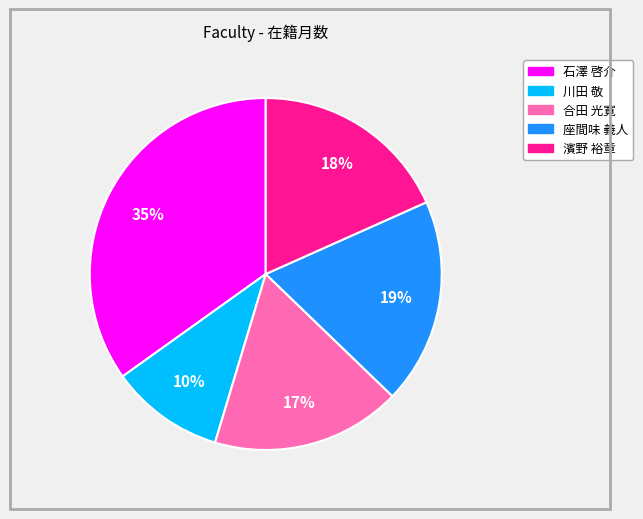

True or false: 座間味 義人 accounts for 25% of the total.

False